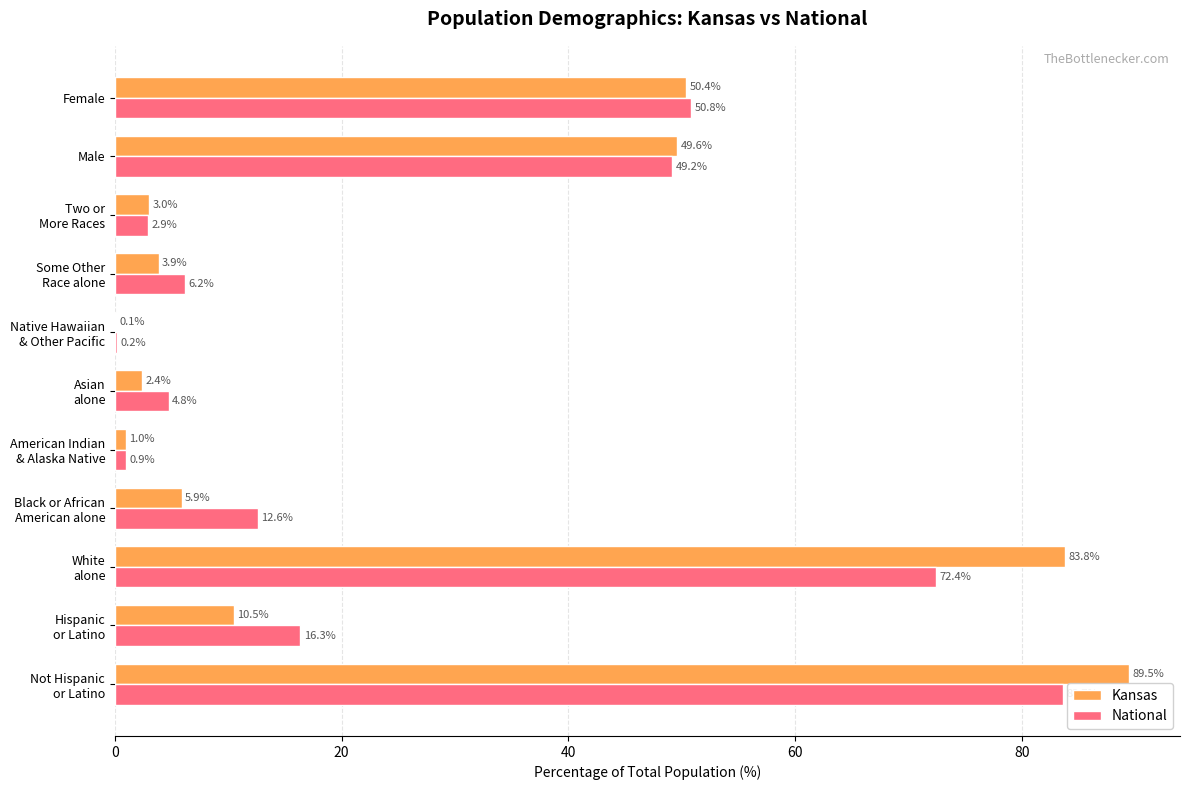

Where is Kansas nearest to the value 44?

Male